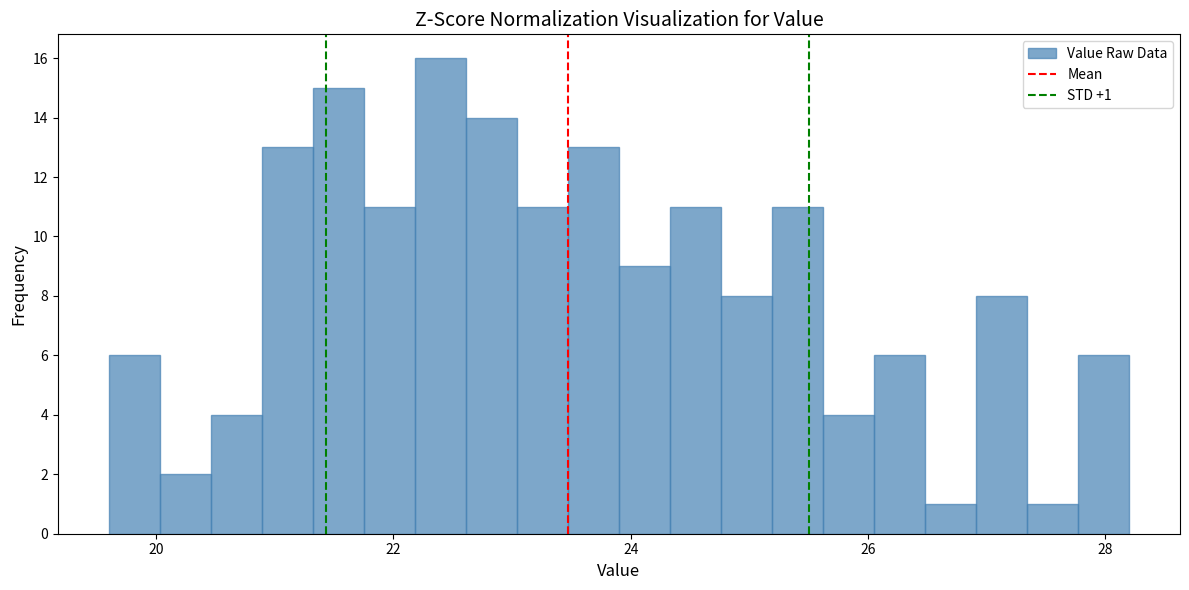

Read against the x-axis, roughly where is the centre of the tallest bar?

22.4